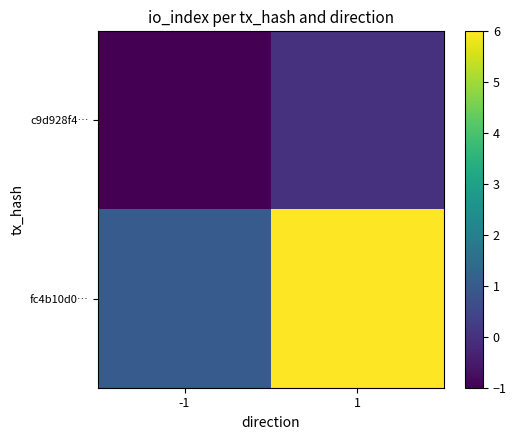

Rank the series at 1 from highest to lowest value.

fc4b10d0…, c9d928f4…